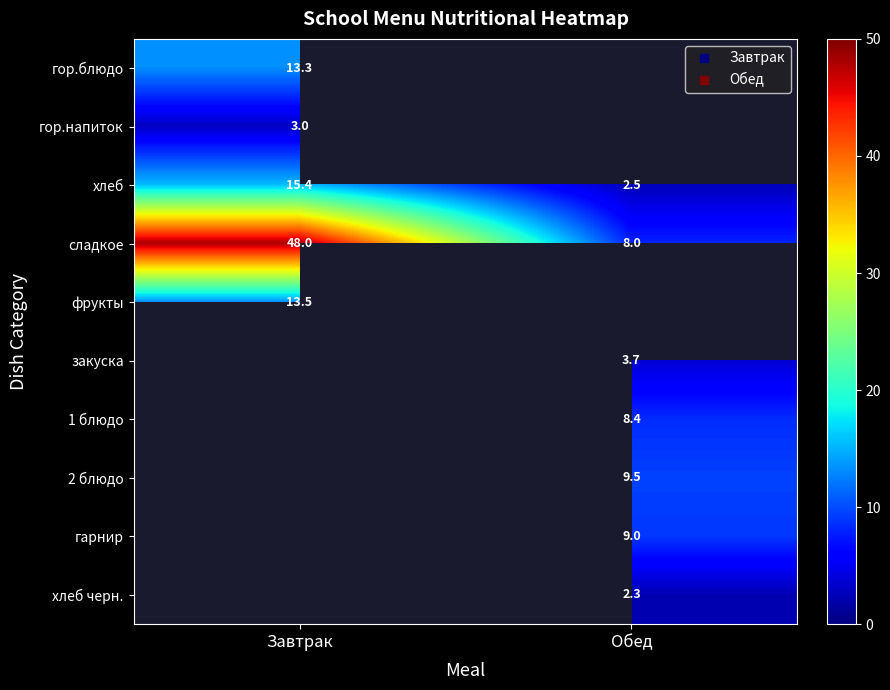

The 1 блюдо series shows 8.4 at Обед. True or false?

True